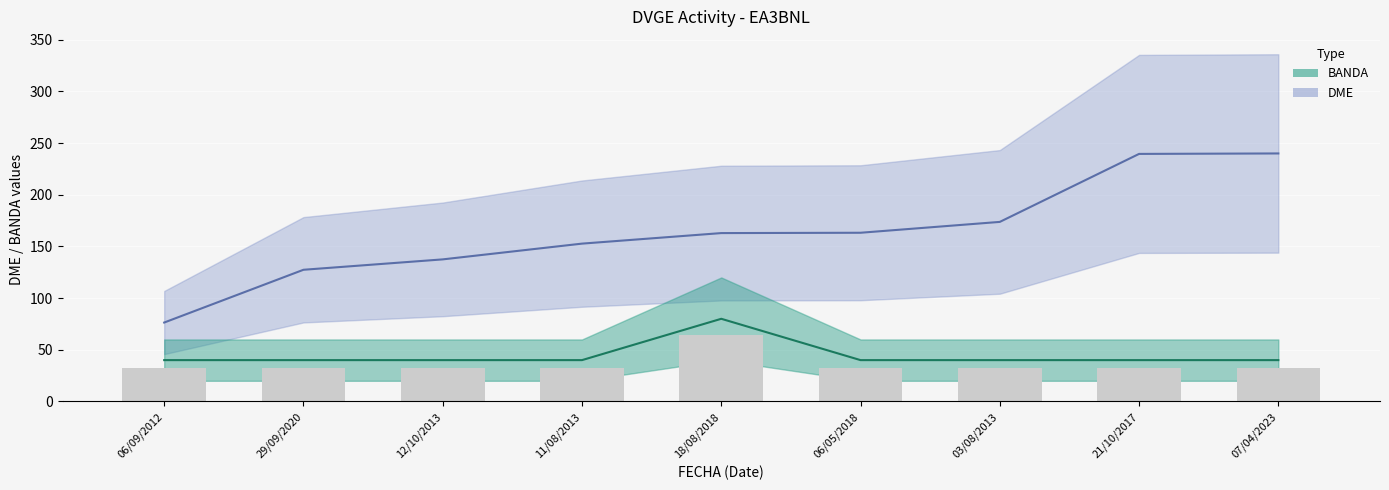

Rank the series by their maximum value, from lowest to highest.

BANDA, DME